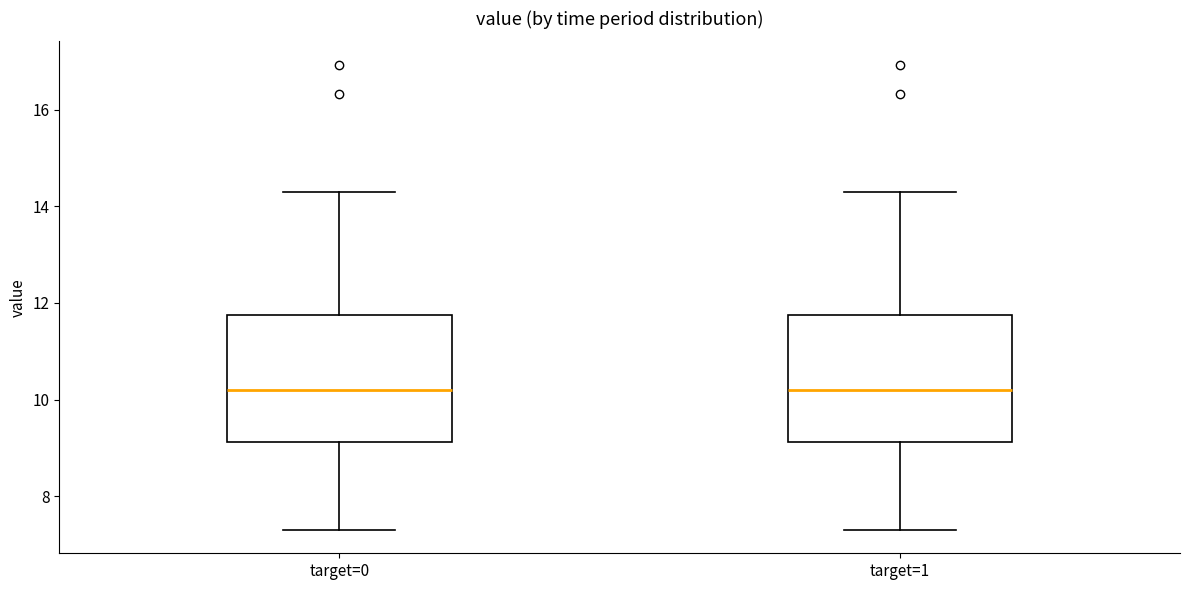

Where does the median line of the box for target=1 sit on the y-axis? The values are not printed on the chart, so give them approximately, as read against the axis.

10.2